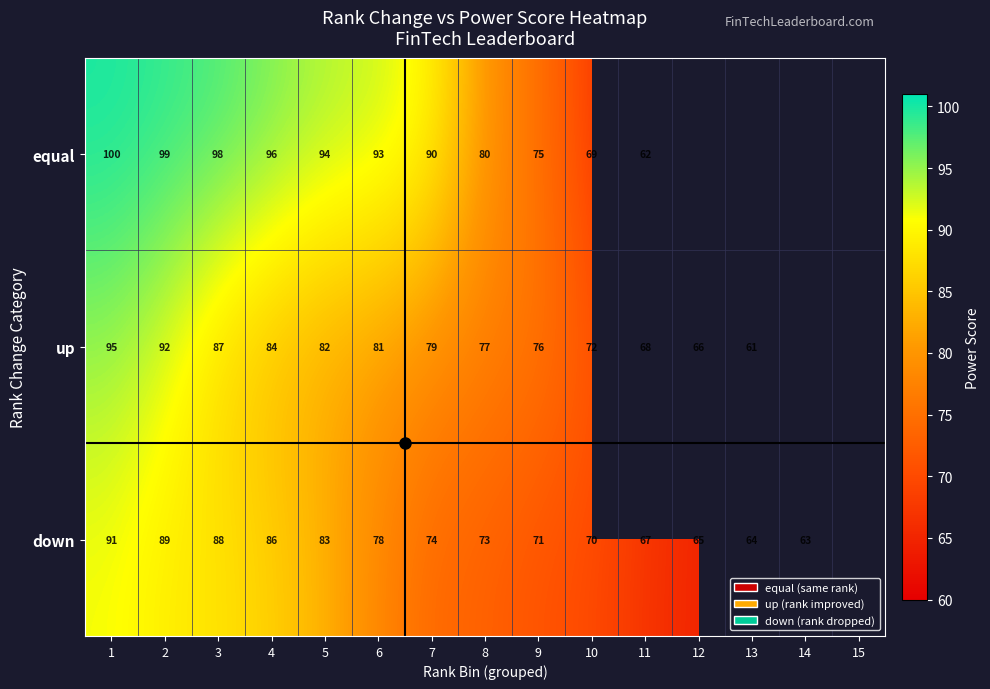

What is the total value across all series at 7?

243